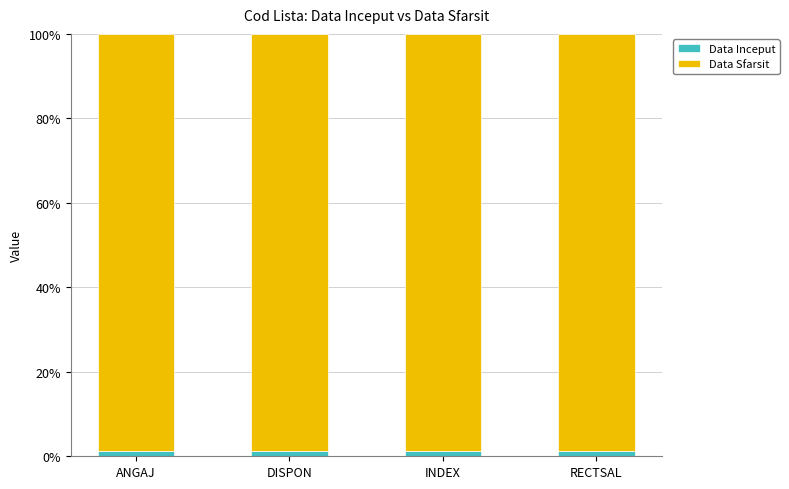

What is the average value of the Data Inceput series?

1.2